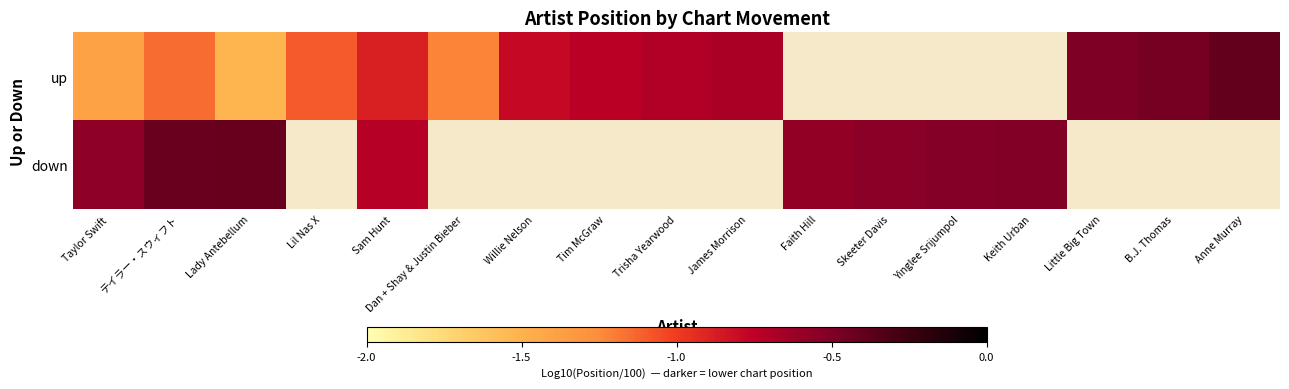

Is it true that up equals -1.2 at Tim McGraw?

False